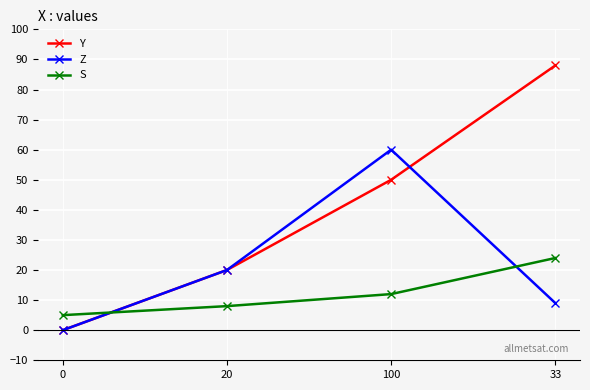

Does the chart have visible grid lines?

Yes